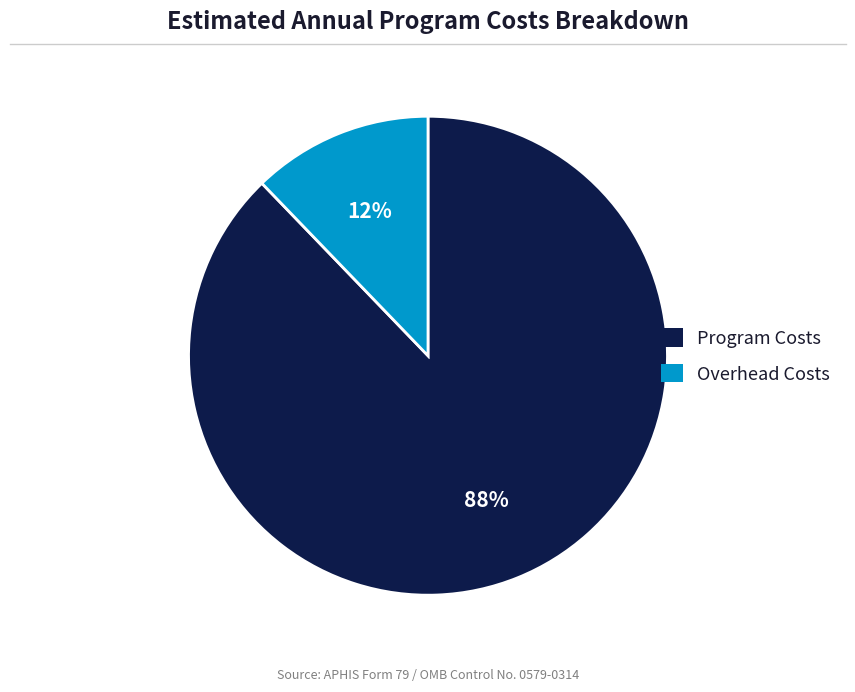

Is Program Costs the majority of the pie?

Yes